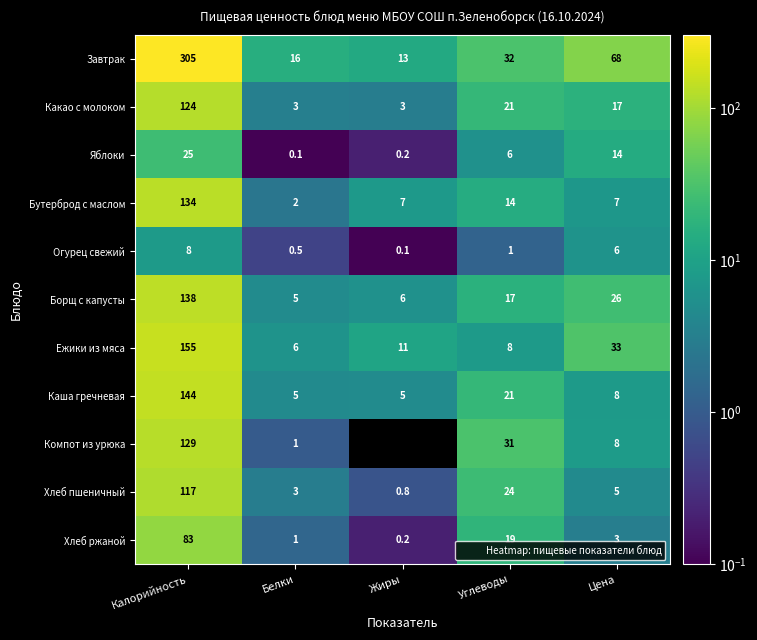

What is the difference between the maximum and minimum values in the Борщ с капусты series?

133.0